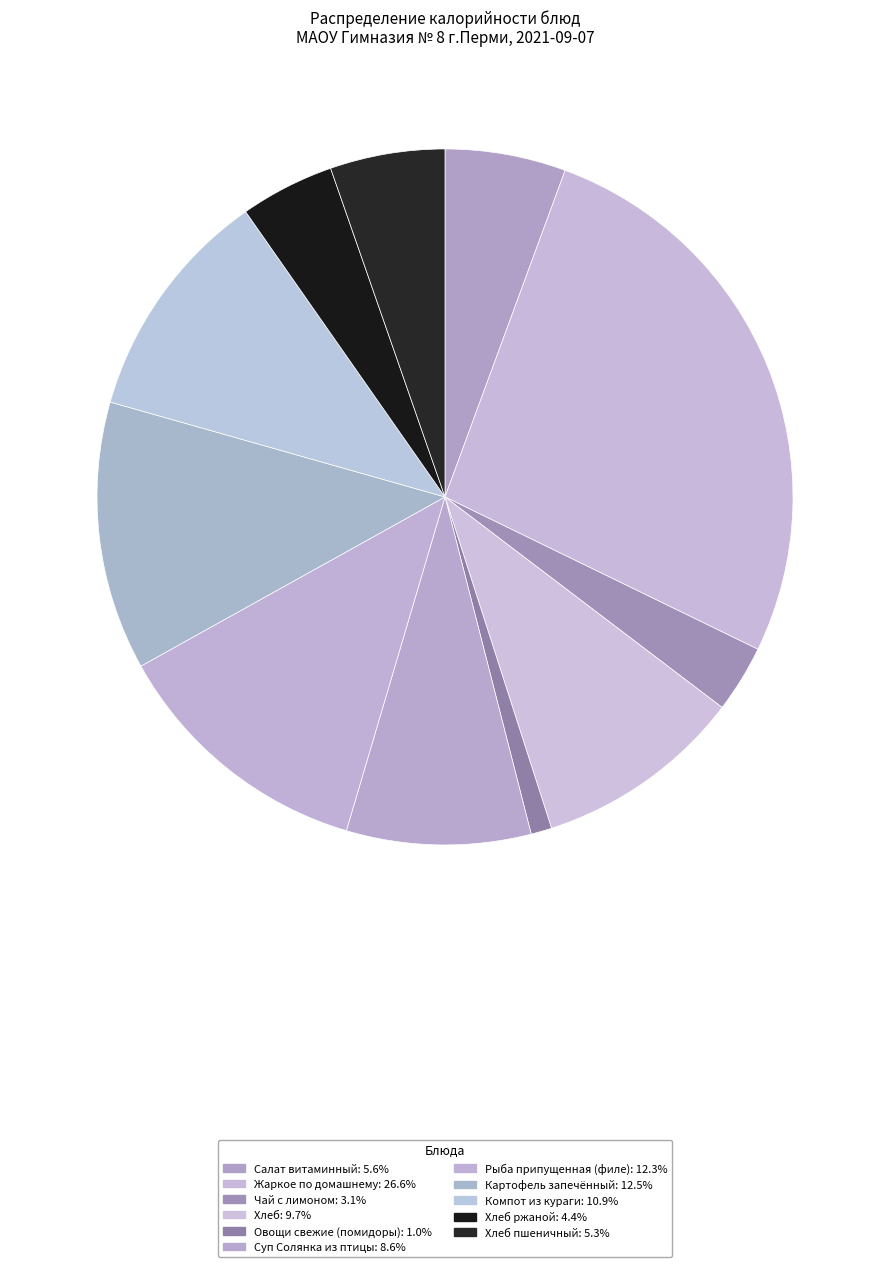

How many segments does this pie chart have?

11